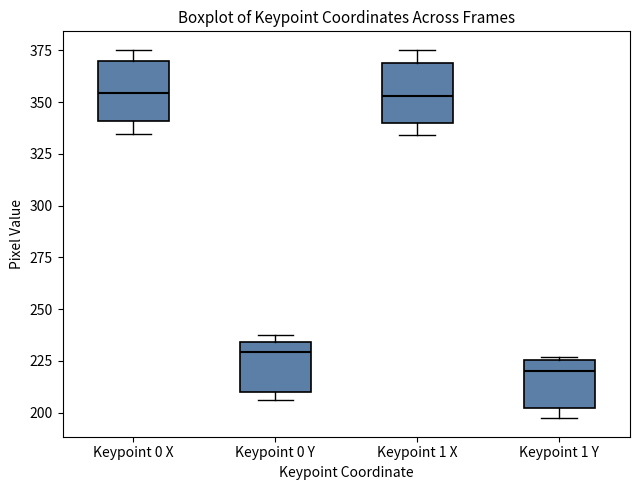

Reading left to right, read every box against the y-axis: the position of its median line, the range the box covers, and the ends of its whiskers. The values are not printed on the chart, so give them approximately, as read against the axis.

Keypoint 0 X: median 355, box 340 to 370, whiskers 335 to 375
Keypoint 0 Y: median 230, box 210 to 235, whiskers 205 to 235 (just above the box's upper edge)
Keypoint 1 X: median 355, box 340 to 370, whiskers 335 to 375
Keypoint 1 Y: median 220, box 200 to 225, whiskers 195 to 225 (just above the box's upper edge)